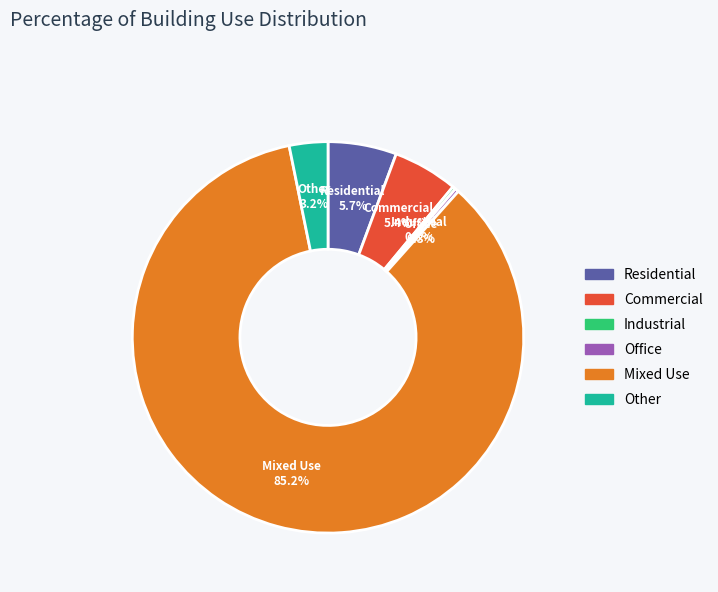

What is the largest slice in the pie chart?

Mixed Use